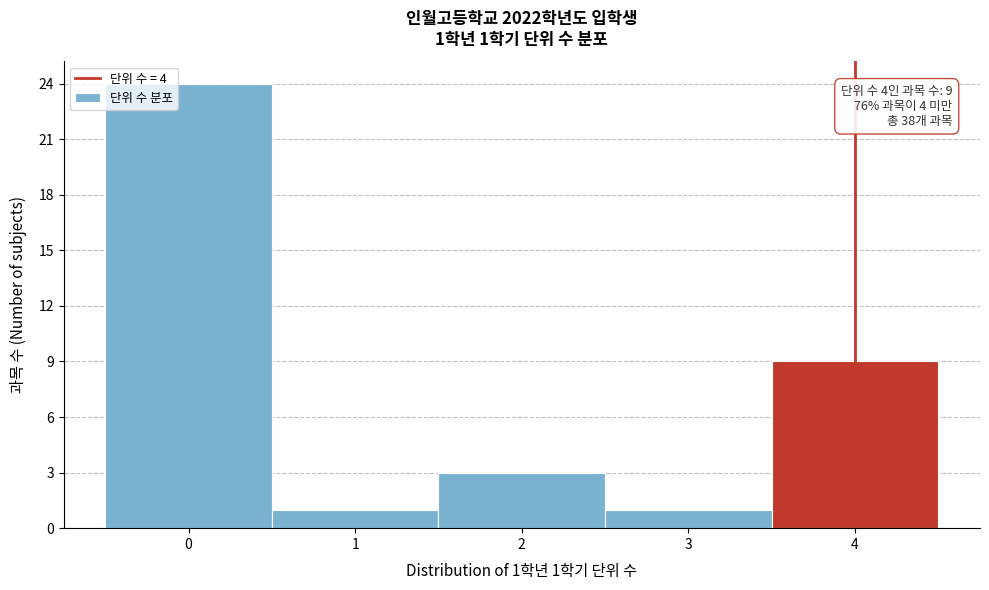

Over which range of the x-axis is the bar tallest?

-0.5 to 0.5